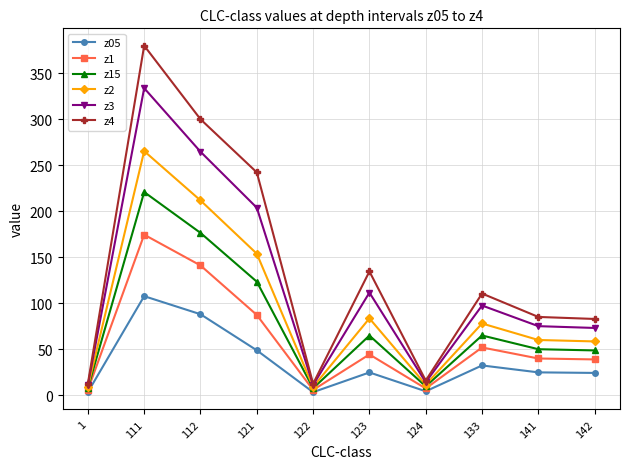

What are all the series names shown in the legend?

z05, z1, z15, z2, z3, z4